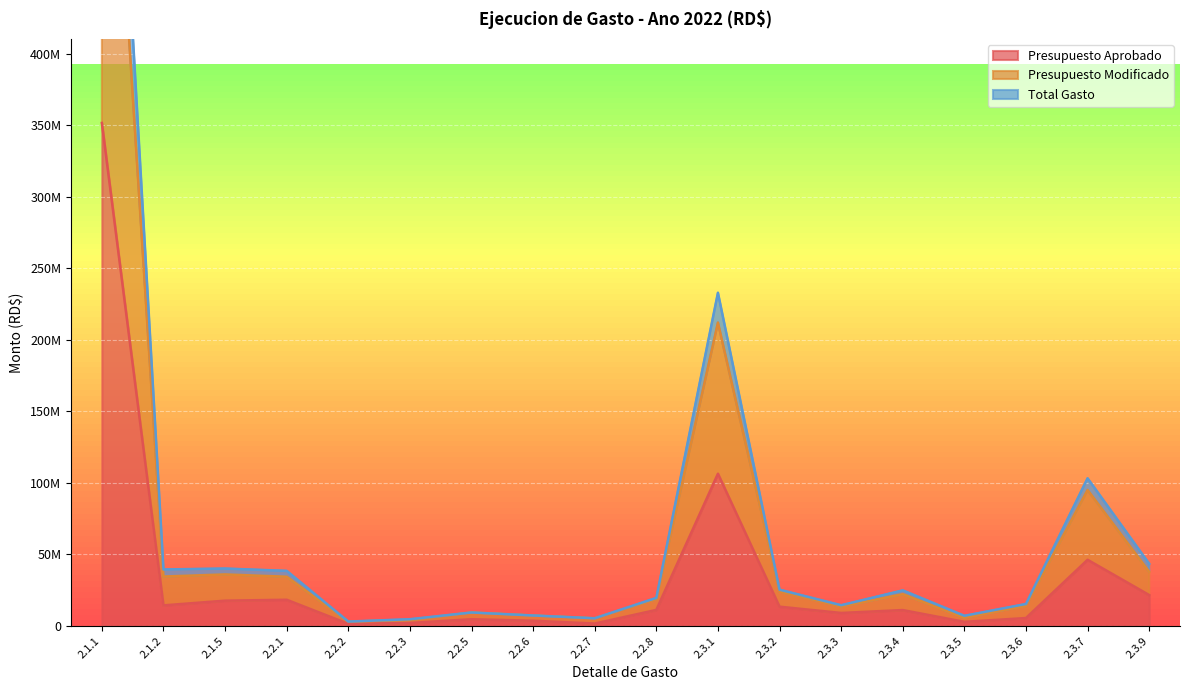

Reading left to right, extract all data points from this chart.

Presupuesto Aprobado: 351484823.0	14400000.0	17686545.0	18309999.0	1500000.0	2100000.0	4713000.0	3667522.0	1700000.0	11220000.0	106376000.0	13477165.0	9102494.0	11116000.0	2900000.0	5550000.0	46245000.0	21600949.0
Presupuesto Modificado: 708223383.0	34554000.0	36028385.0	34419998.0	3000000.0	4200000.0	9426000.0	7335044.0	5391100.0	18828900.0	212018114.0	24188188.0	13649988.0	22232000.0	5800000.0	14100000.0	95045000.0	37858894.0
Total Gasto: 789416841.3	39495500.0	40133875.5	38501840.1	3080358.0	4724900.0	9426000.0	7335044.0	5391100.0	19621897.3	232845010.1	25357127.3	14501605.5	24874049.8	7108951.8	15376626.7	103179325.1	43448248.6